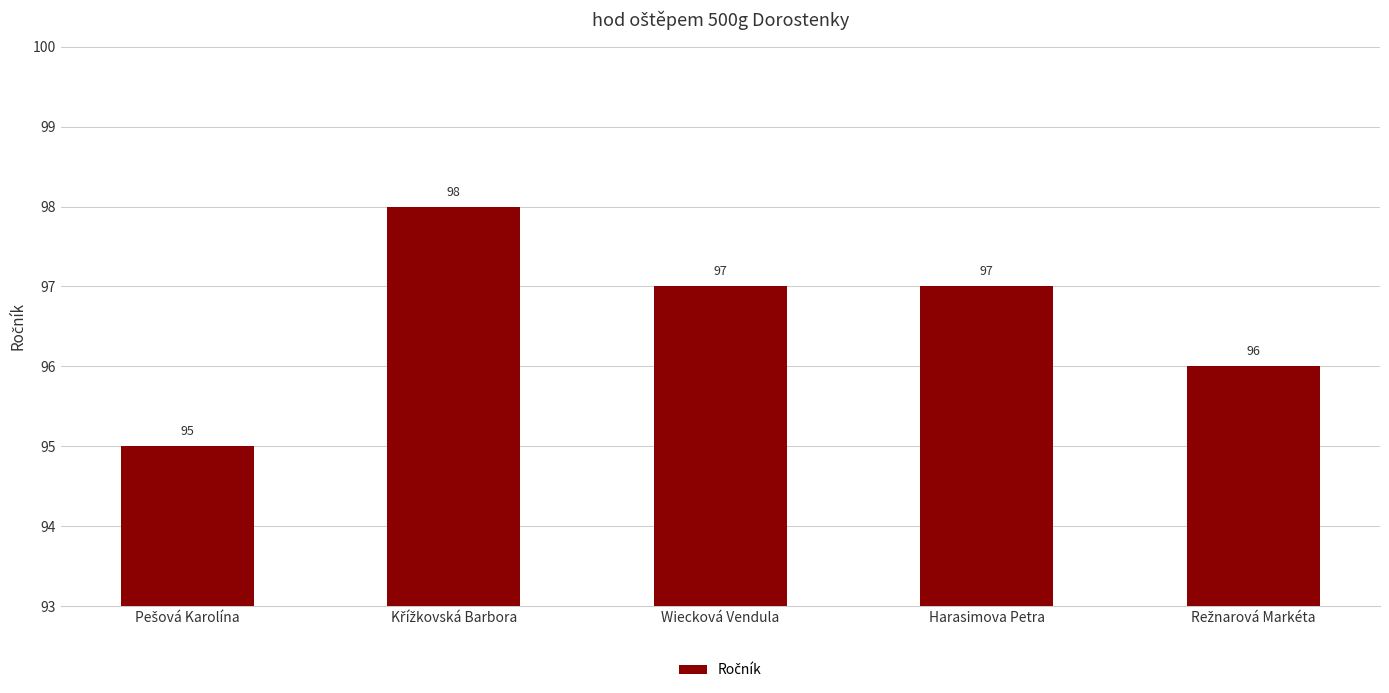

The chart shows a value of 26 at Wiecková Vendula. True or false?

False